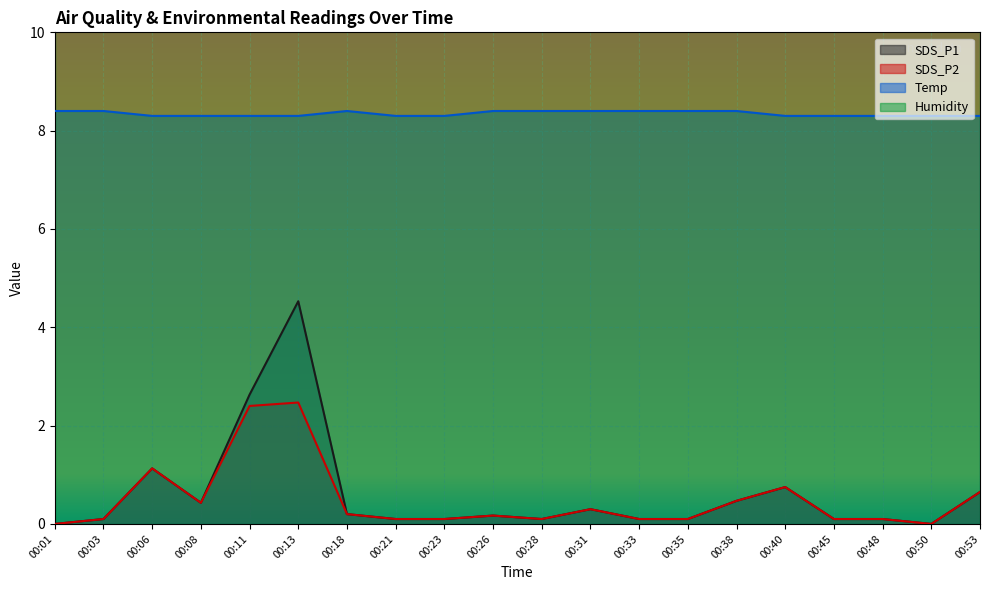

Where is SDS_P1 nearest to the value 2?

00:11